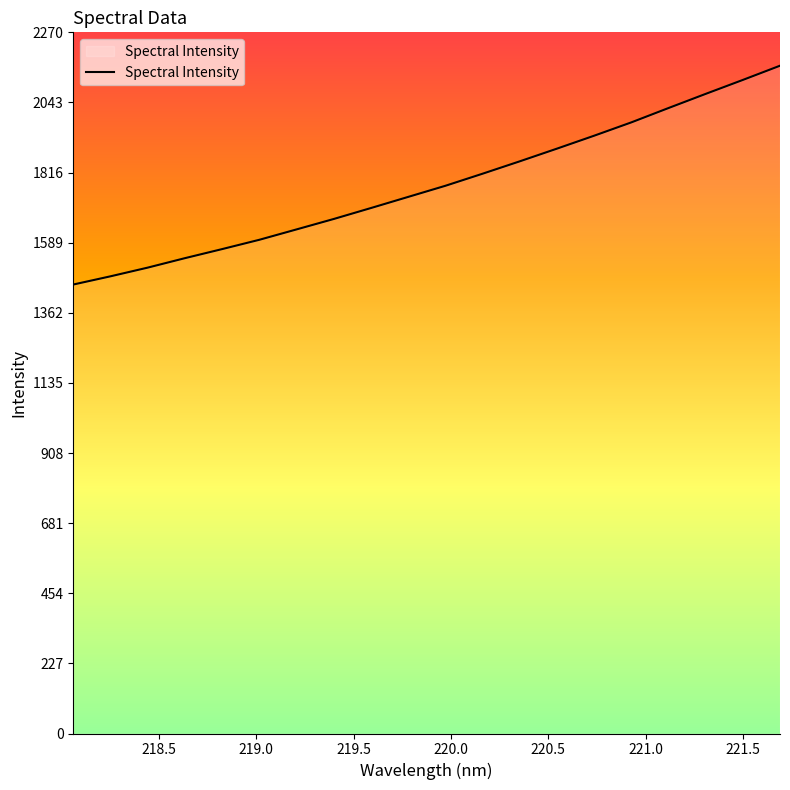

What is the maximum value shown in the chart?

2161.8